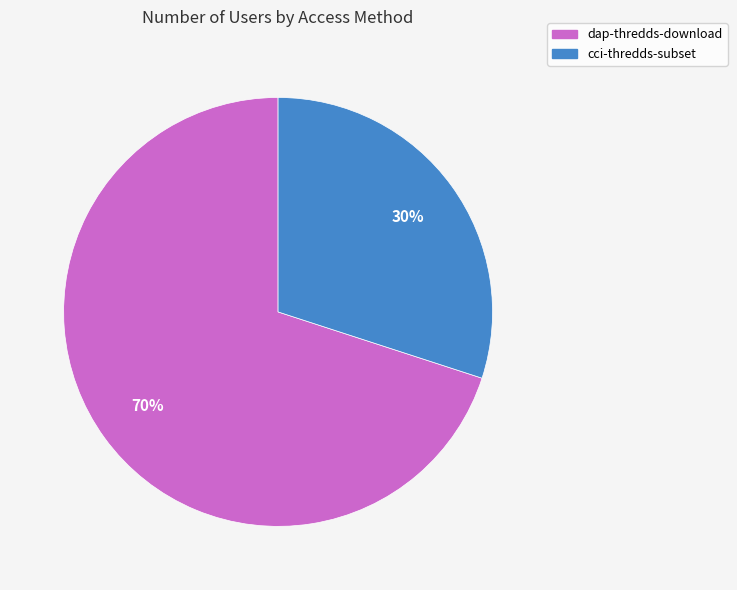

Is the sum of dap-thredds-download and cci-thredds-subset greater than half?

Yes